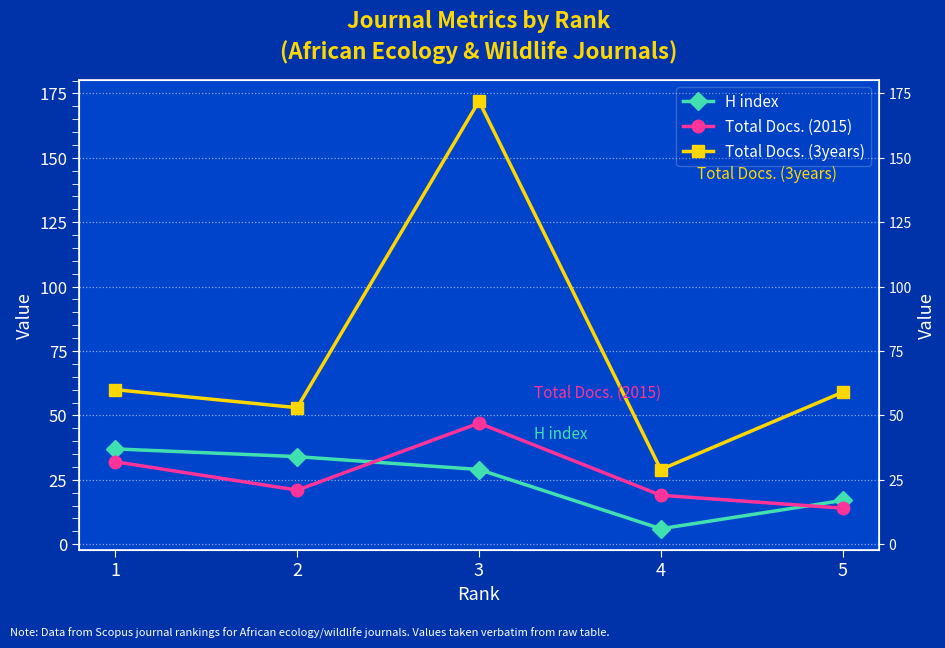

What is the approximate value of Total Docs. (2015) at 2, to the nearest 5?

20